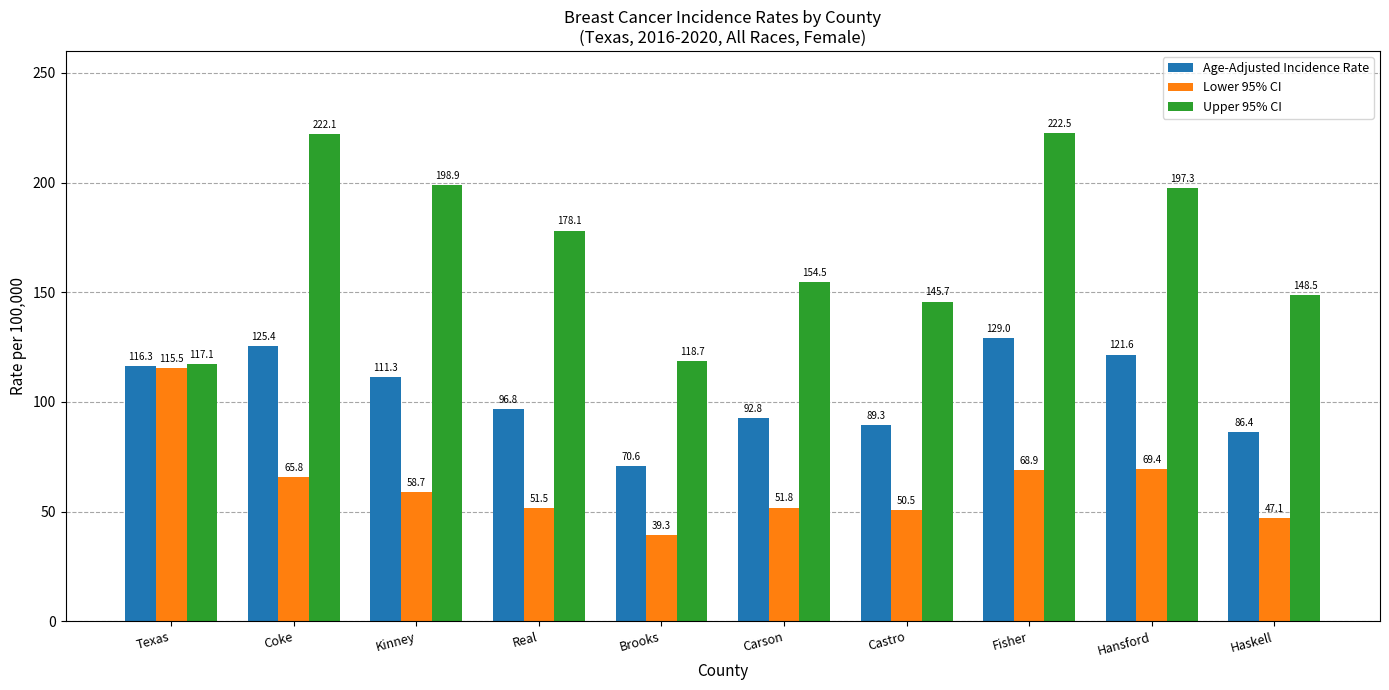

At Carson, list the series in order from largest to smallest.

Upper 95% CI, Age-Adjusted Incidence Rate, Lower 95% CI